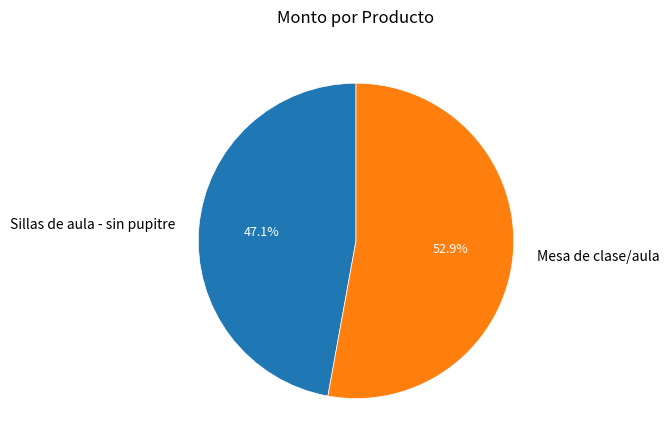

Between Mesa de clase/aula and Sillas de aula - sin pupitre, which is larger?

Mesa de clase/aula